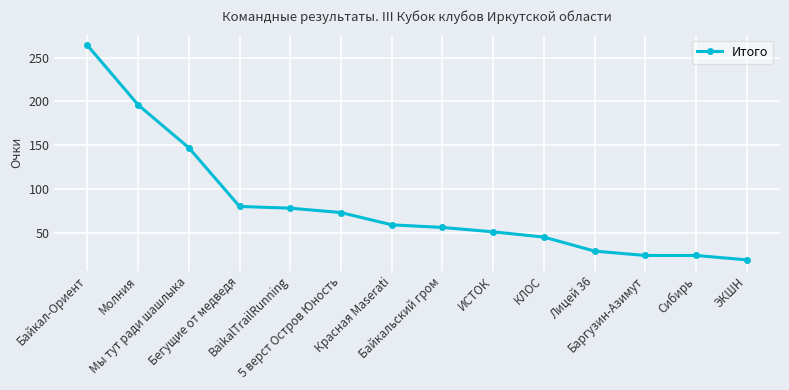

How many categories are shown in the chart?

14